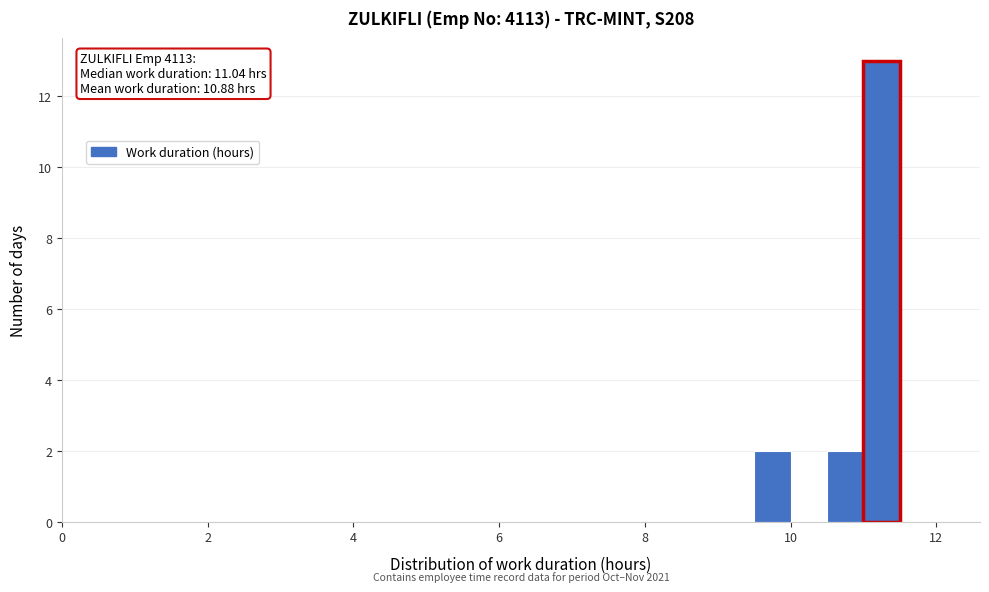

Read against the x-axis, roughly where is the centre of the tallest bar?

11.2